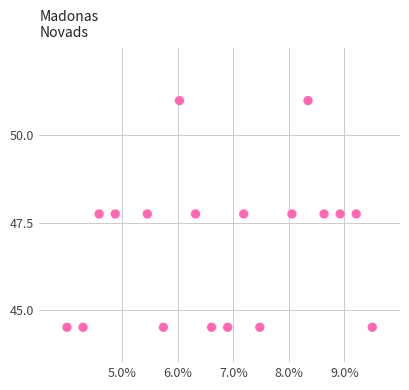

What is the range of Y values (max minus min)?

6.5